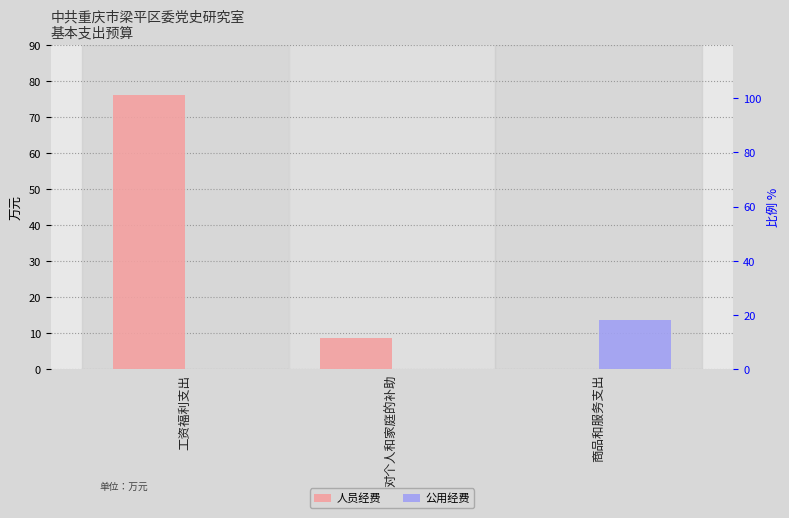

True or false: 人员经费 has a value of 12.4 at 对个人和家庭的补助.

False